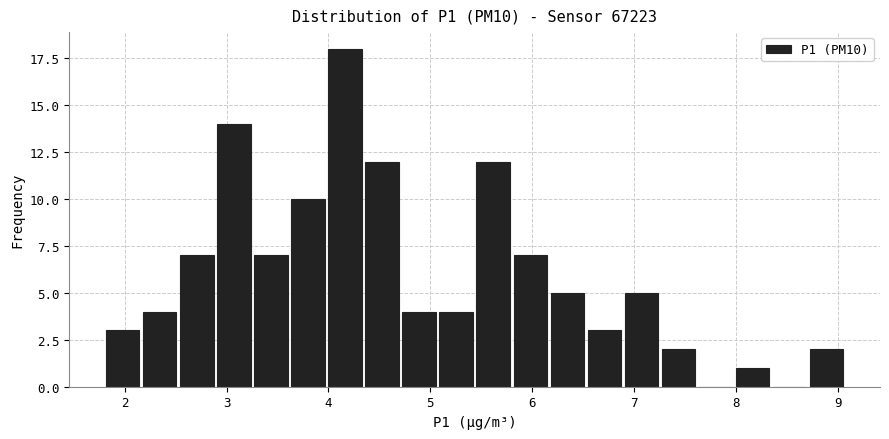

Read against the x-axis, roughly where is the centre of the tallest bar?

4.2